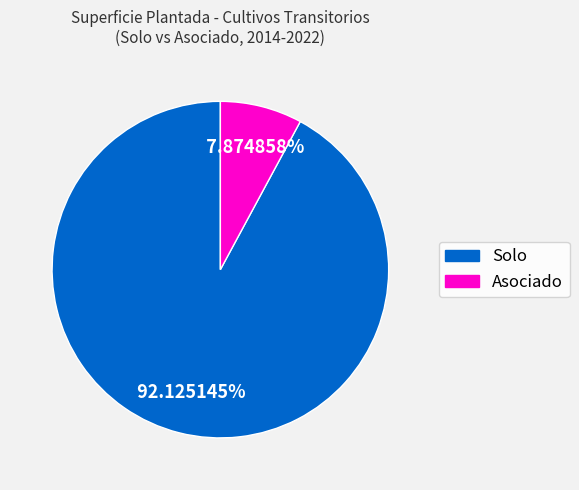

Is the sum of Solo and Asociado greater than half?

Yes